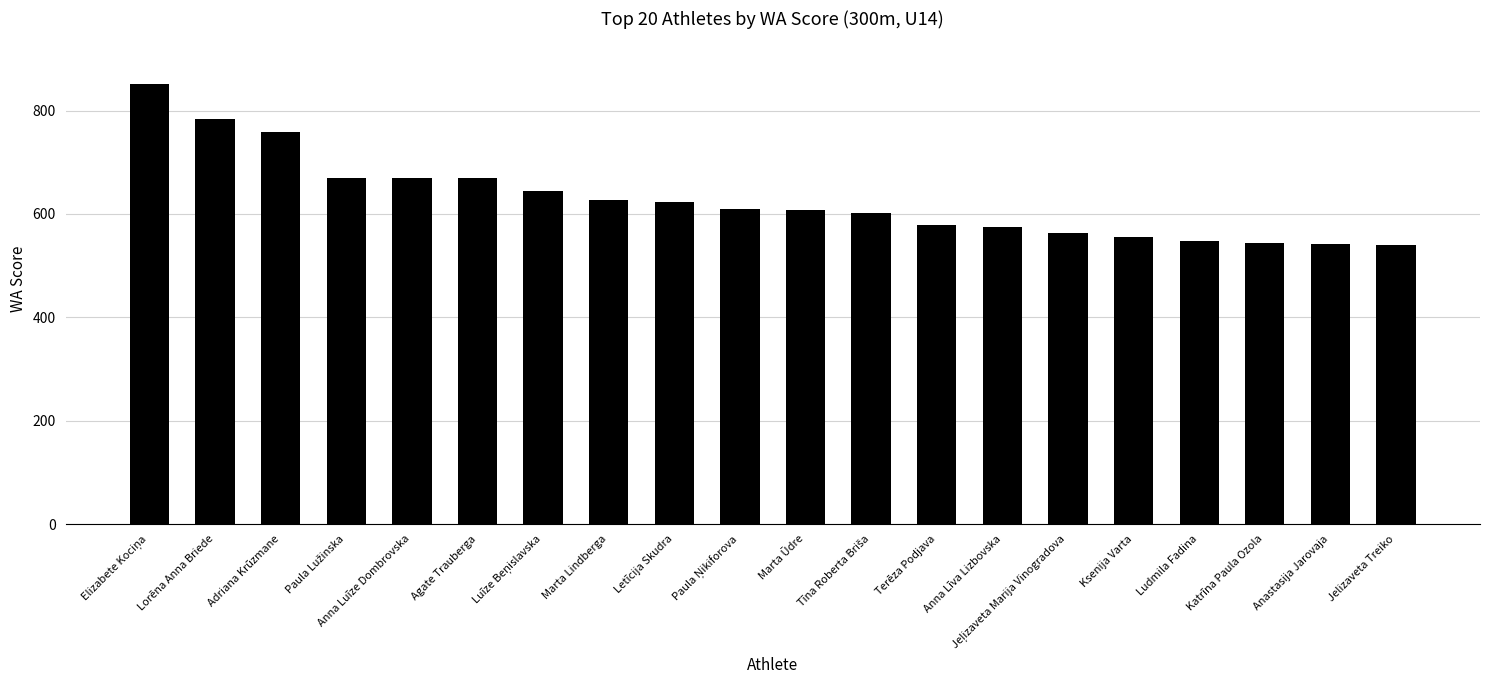

What is the value of the 19th bar from the left?

542